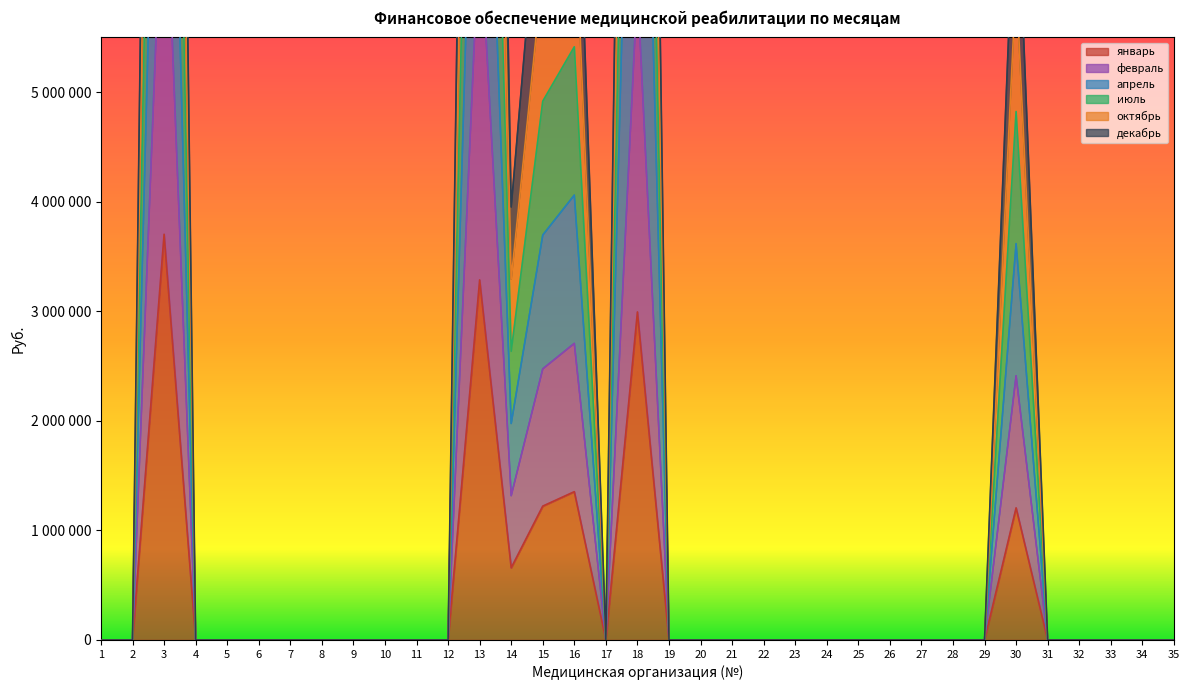

How many values in январь are above zero?

7